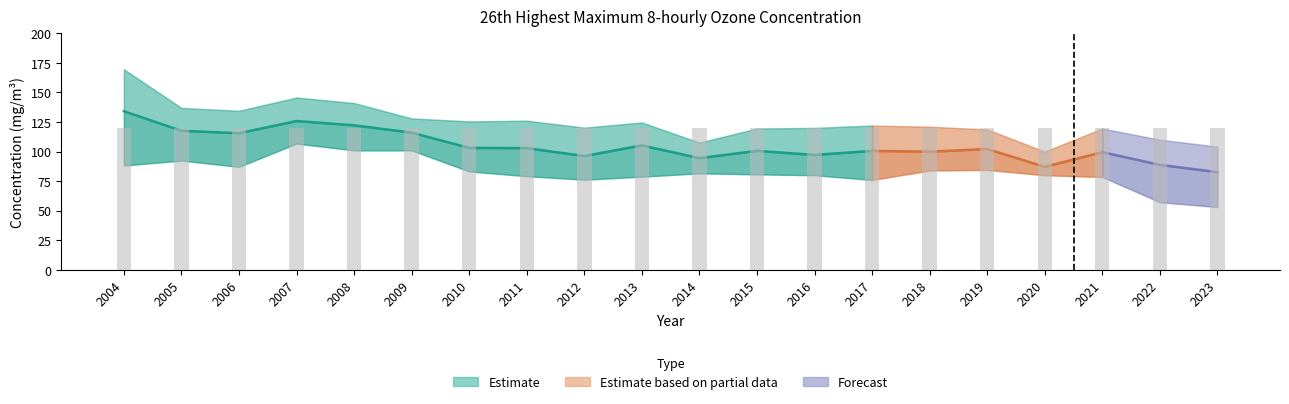

Reading left to right, what are all the values shown in this chart?

average: 2004=134.1	2005=117.6	2006=115.5	2007=125.8	2008=122.2	2009=116.0	2010=103.1	2011=102.9	2012=96.2	2013=105.2	2014=94.4	2015=100.6	2016=97.2	2017=100.5	2018=99.9	2019=102.2	2020=87.1	2021=99.5	2022=88.8	2023=82.6
10 percentile: 2004=88.2	2005=92.4	2006=87.1	2007=106.8	2008=101.0	2009=101.0	2010=83.2	2011=79.2	2012=76.2	2013=78.8	2014=81.6	2015=80.7	2016=80.0	2017=76.0	2018=84.0	2019=84.5	2020=80.0	2021=78.5	2022=57.2	2023=53.1
90 percentile: 2004=169.6	2005=136.9	2006=134.5	2007=145.7	2008=141.0	2009=128.0	2010=125.5	2011=126.1	2012=120.2	2013=124.6	2014=107.6	2015=119.5	2016=120.0	2017=122.0	2018=121.0	2019=118.7	2020=100.0	2021=119.5	2022=110.0	2023=104.2
LV: 2004=120.0	2005=120.0	2006=120.0	2007=120.0	2008=120.0	2009=120.0	2010=120.0	2011=120.0	2012=120.0	2013=120.0	2014=120.0	2015=120.0	2016=120.0	2017=120.0	2018=120.0	2019=120.0	2020=120.0	2021=120.0	2022=120.0	2023=120.0